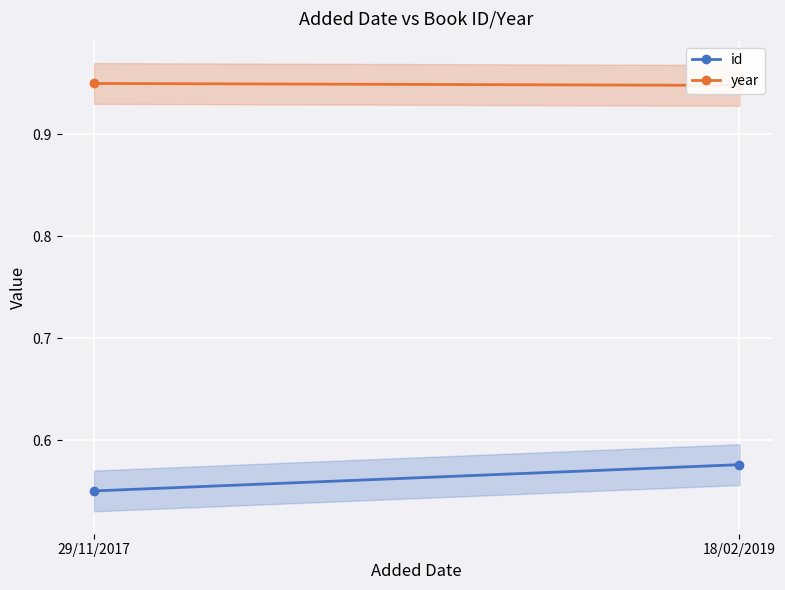

What is the minimum value shown in the chart?

0.6